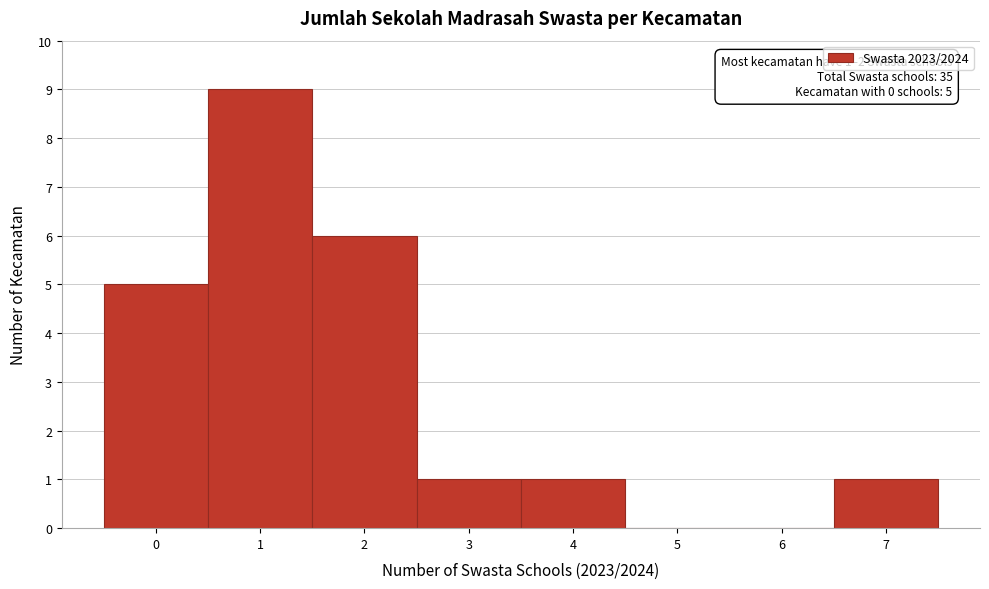

Which range on the x-axis has the tallest bar?

0.5 to 1.5